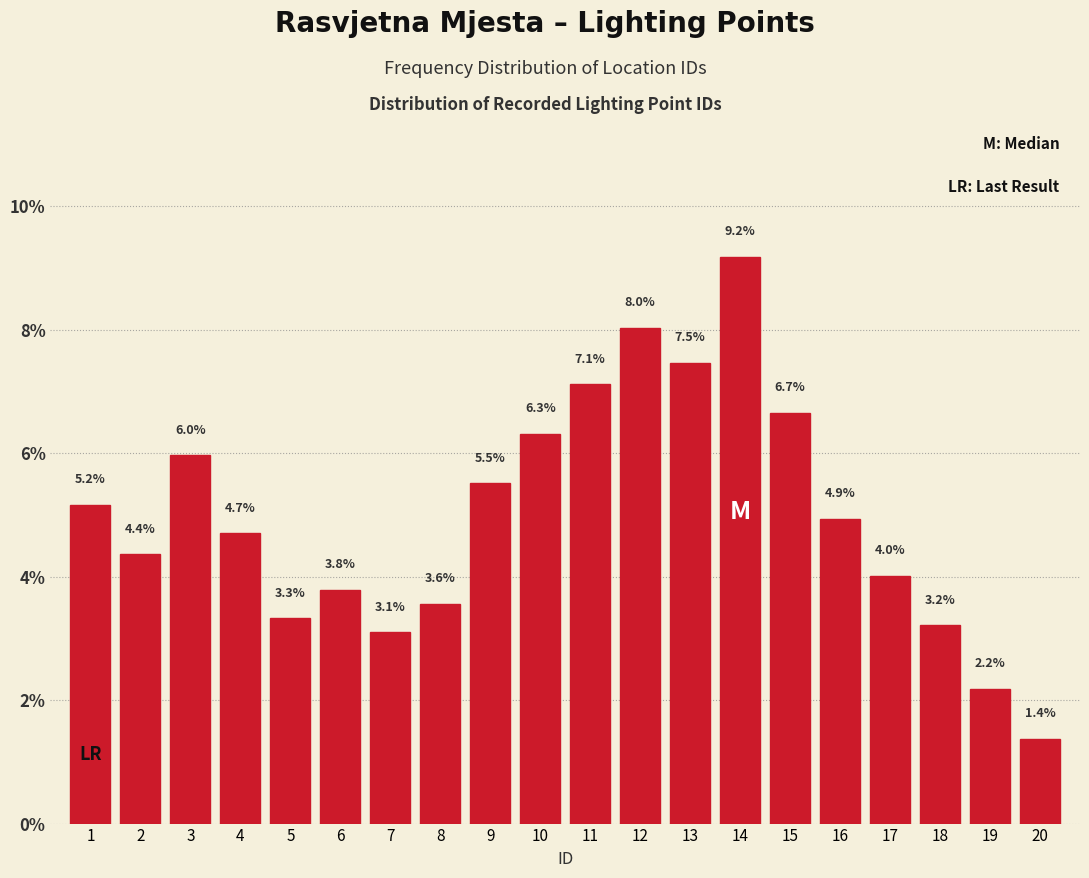

Reading left to right, transcribe all the data shown in this chart.

5.2	4.4	6.0	4.7	3.3	3.8	3.1	3.6	5.5	6.3	7.1	8.0	7.5	9.2	6.7	4.9	4.0	3.2	2.2	1.4